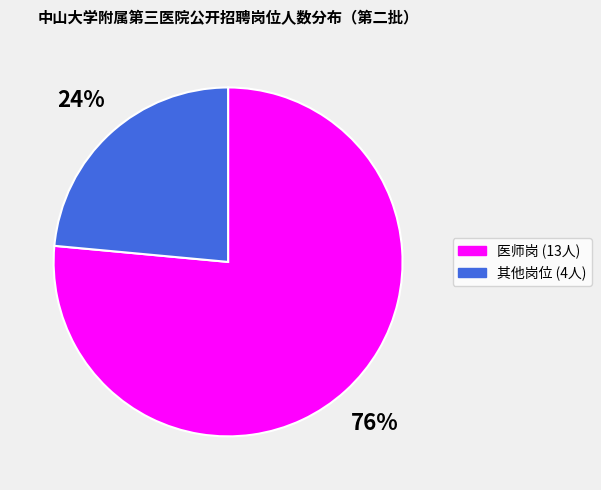

To the nearest percent, what is the average slice percentage?

50%